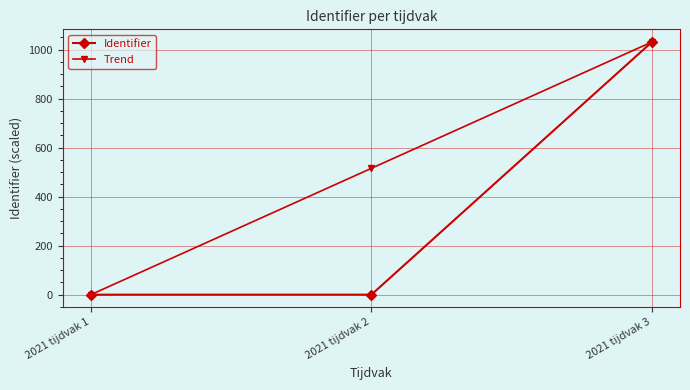

The value of Trend at 2021 tijdvak 3 is 1031.4. True or false?

True